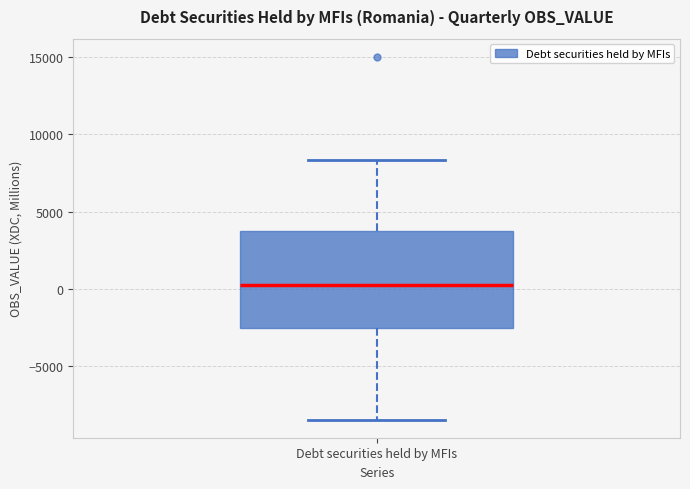

Transcribe this box plot: give where the median line is, the range the box spans, and where the two whiskers end, as read against the y-axis. The values are not printed on the chart, so give them approximately, as read against the axis.

median 0, box -2500 to 3500, whiskers -8500 to 8500